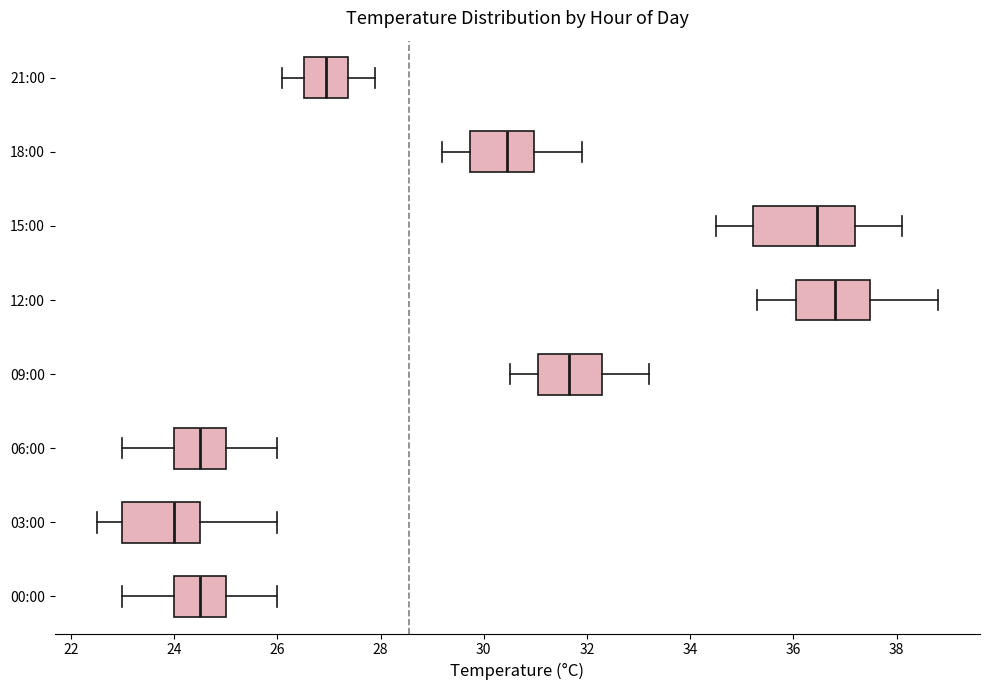

Reading bottom to top, transcribe this box plot: for each box, give where its median line is, the range the box spans, and where its two whiskers end, as read against the x-axis. The values are not printed on the chart, so give them approximately, as read against the axis.

00:00: median 24.6, box 24.0 to 25.0, whiskers 23.0 to 26.0
03:00: median 24.0, box 23.0 to 24.6, whiskers 22.6 to 26.0
06:00: median 24.6, box 24.0 to 25.0, whiskers 23.0 to 26.0
09:00: median 31.6, box 31.0 to 32.4, whiskers 30.6 to 33.2
12:00: median 36.8, box 36.0 to 37.4, whiskers 35.4 to 38.8
15:00: median 36.4, box 35.2 to 37.2, whiskers 34.6 to 38.2
18:00: median 30.4, box 29.8 to 31.0, whiskers 29.2 to 32.0
21:00: median 27.0, box 26.6 to 27.4, whiskers 26.2 to 28.0